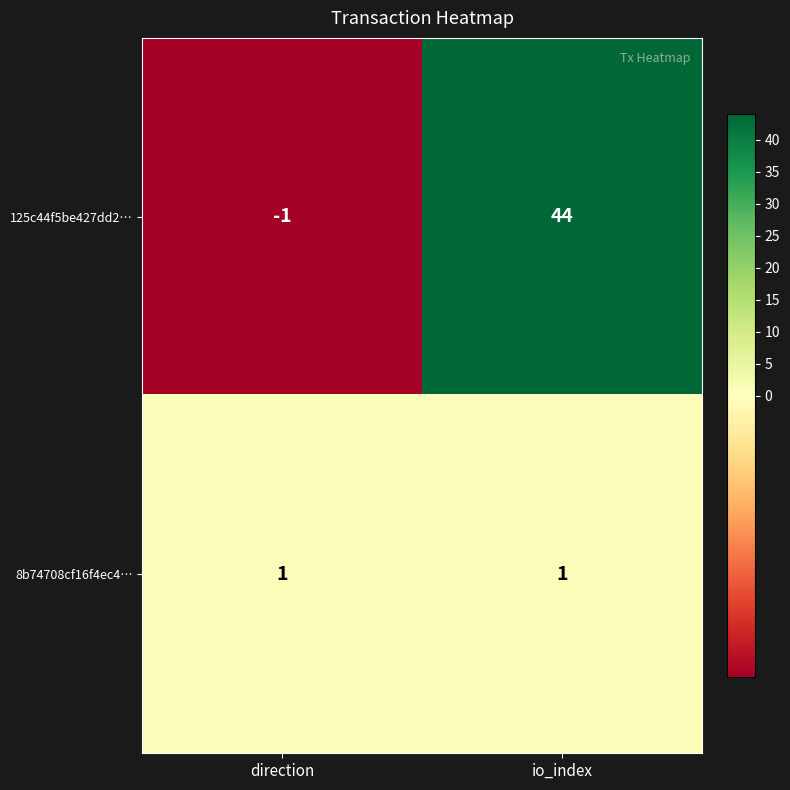

At how many categories does at least one series exceed 14?

1